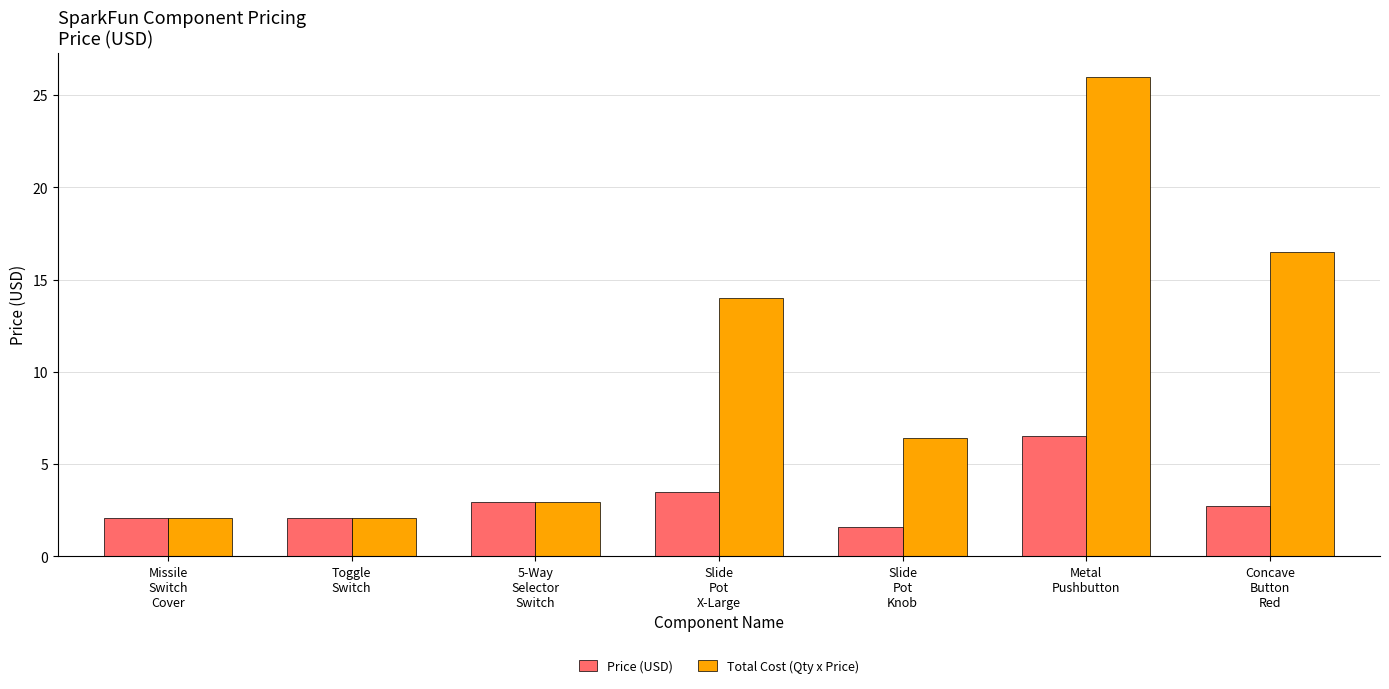

How many groups of bars are there?

7